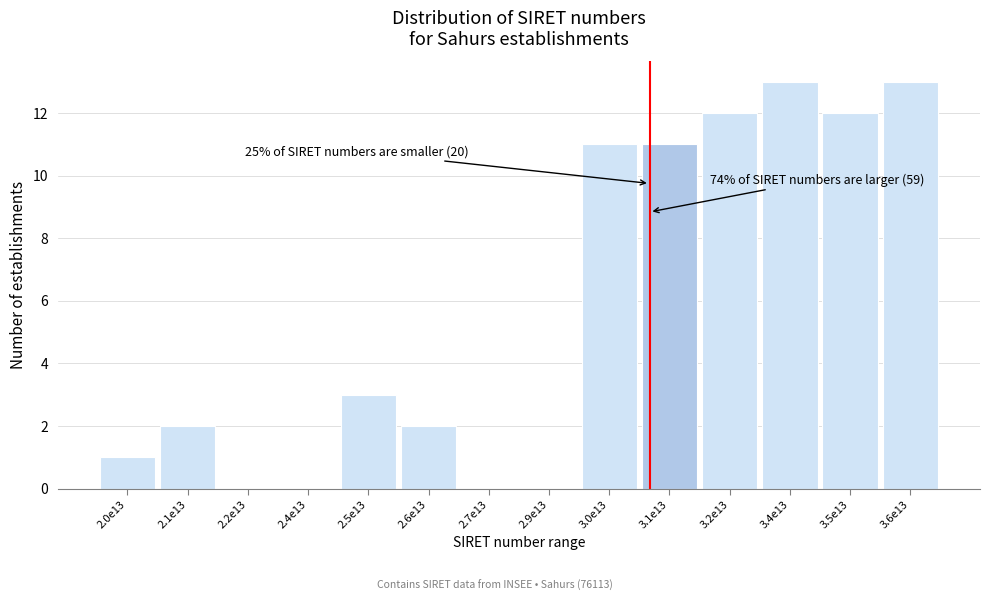

Reading right to left, transcribe all the data shown in this chart.

3.6e13=13	3.5e13=12	3.4e13=13	3.2e13=12	3.1e13=11	3.0e13=11	2.9e13=0	2.7e13=0	2.6e13=2	2.5e13=3	2.4e13=0	2.2e13=0	2.1e13=2	2.0e13=1